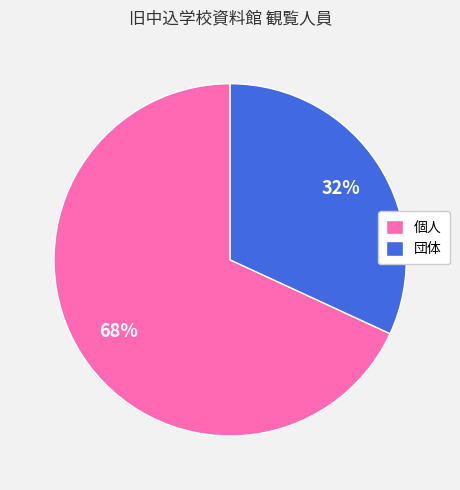

To the nearest percent, what is the difference between the largest and smallest slice percentages?

36%